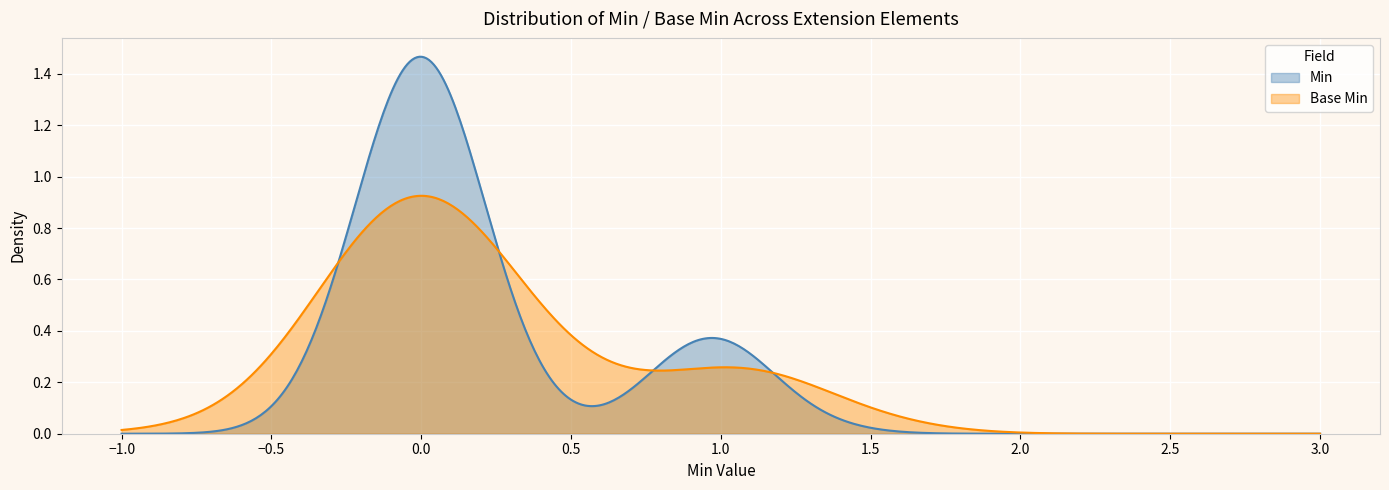

True or false: Base Min and Extension cross at least once.

False